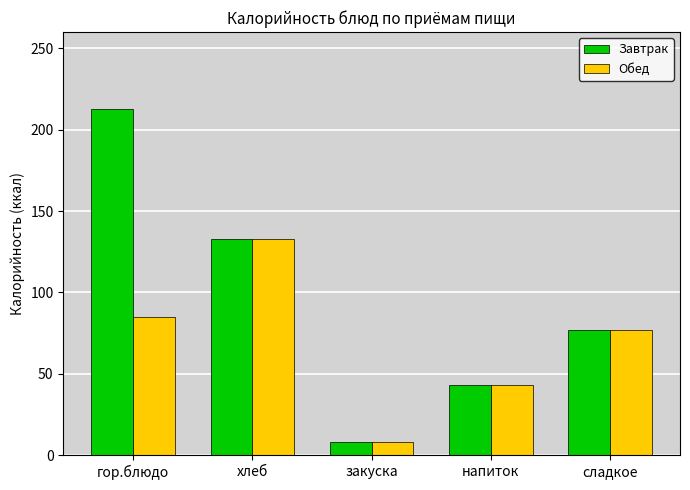

Reading right to left, list all the values displayed in this chart.

Завтрак: 77	43	8	133	213
Обед: 77	43	8	133	85